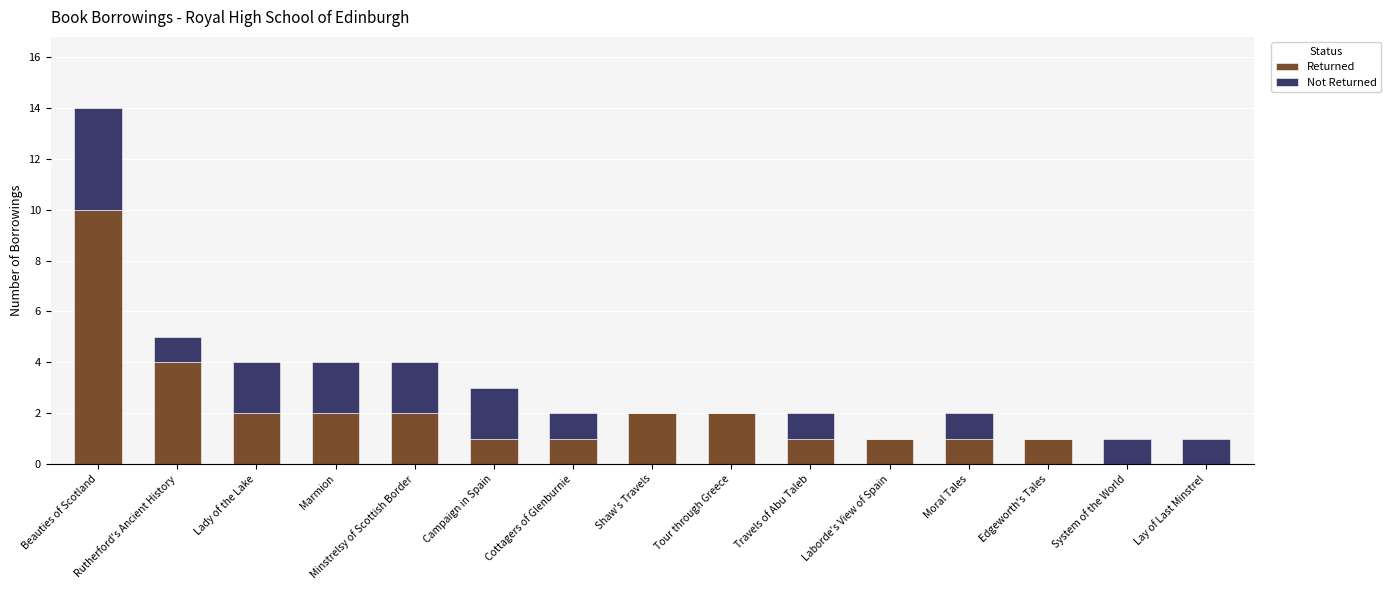

The Returned series shows 1 at Marmion. True or false?

False